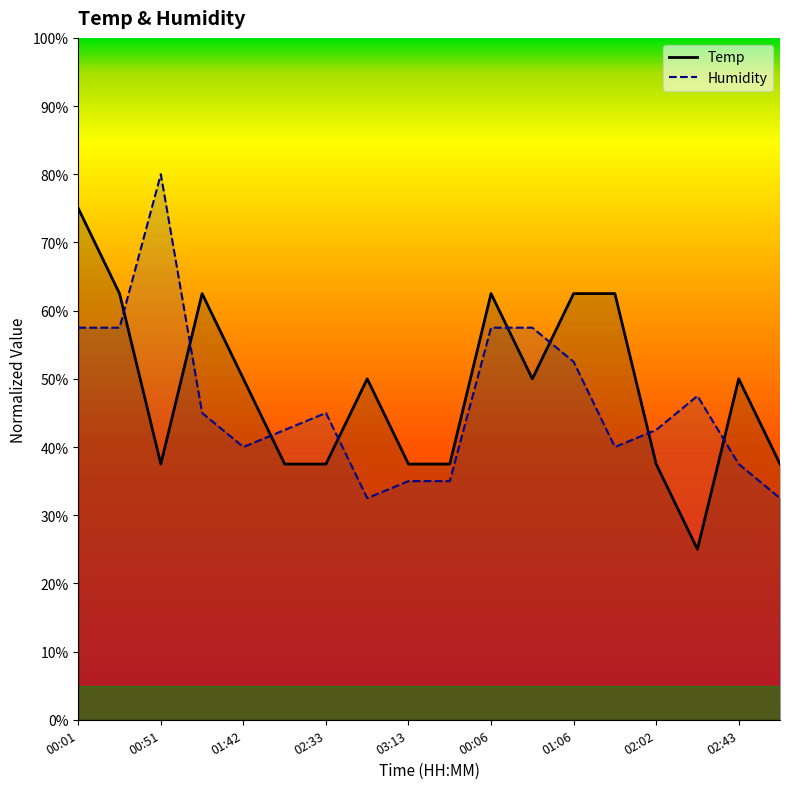

What is the label of the 1st point from the right?

03:08